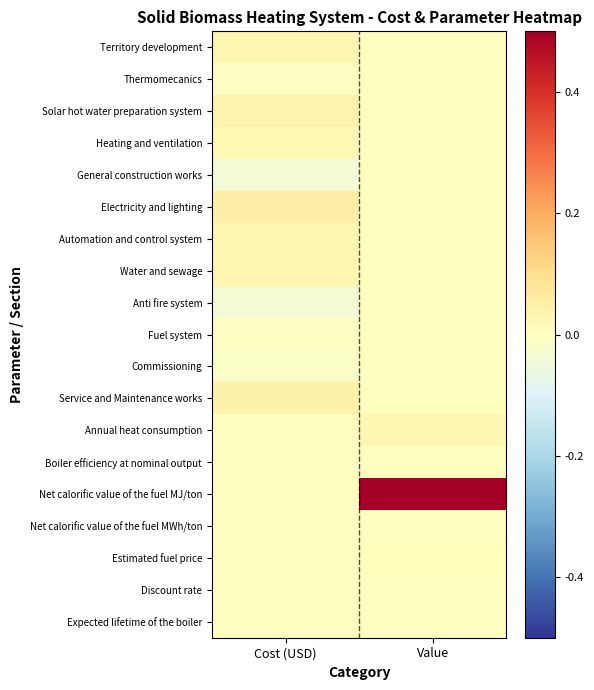

Which series has the largest total across all categories?

Net calorific value of the fuel MJ/ton